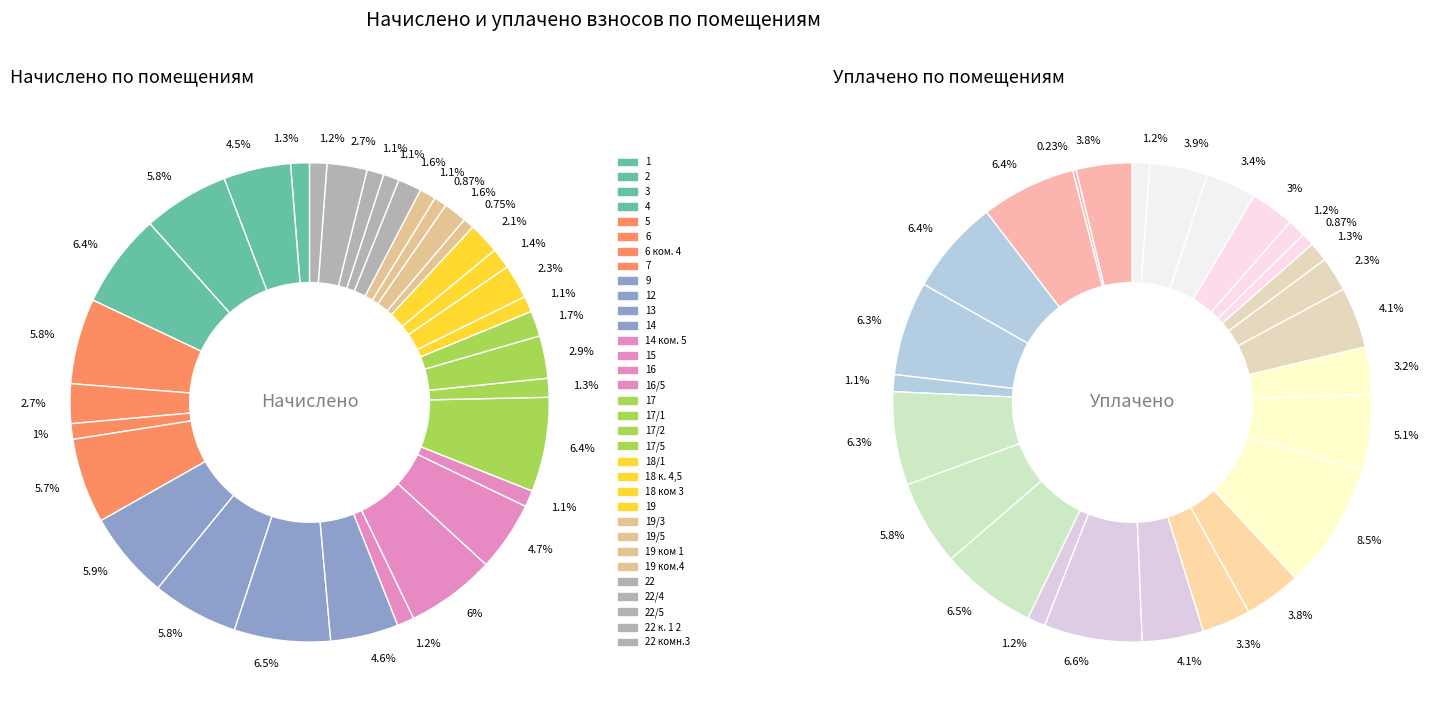

Does any single category account for the majority?

No